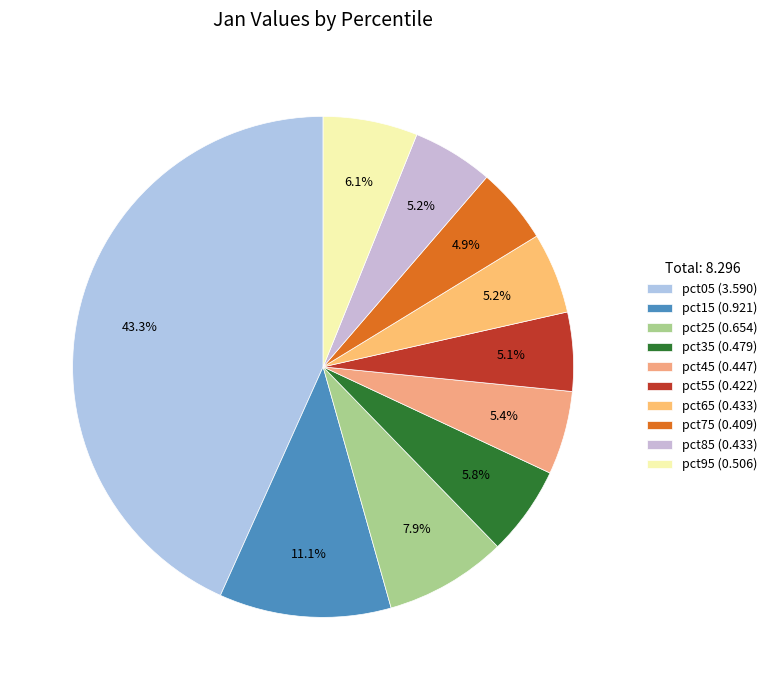

The pct75 slice represents 5% of the pie. True or false?

True